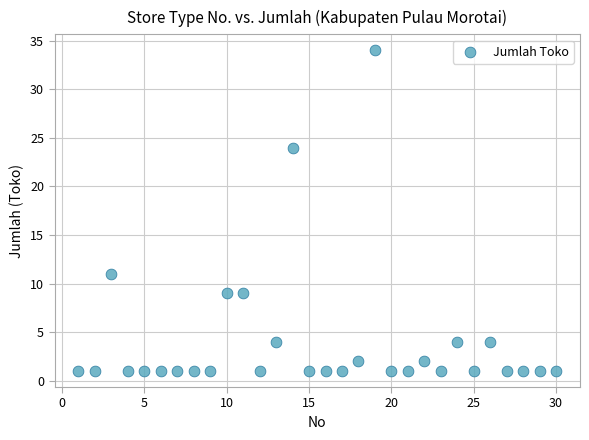

What Y value in the scatter plot is closest to 17?

11